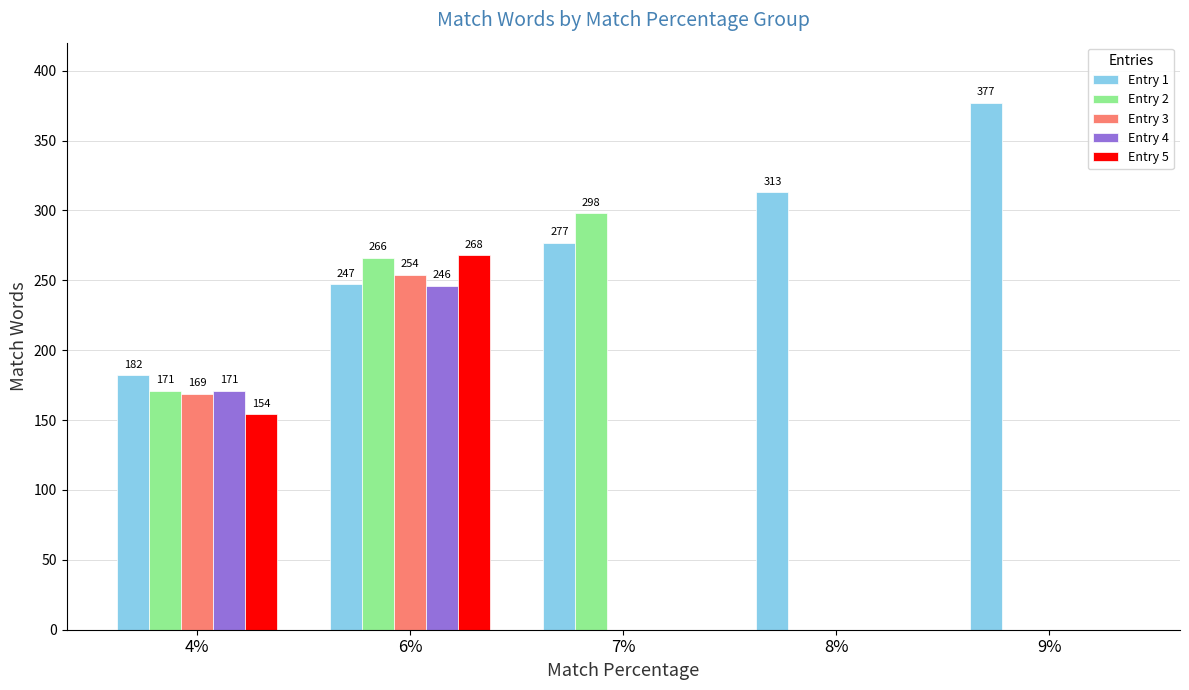

Reading left to right, what are all the values shown in this chart?

Entry 1: 182	247	277	313	377
Entry 2: 171	266	298	0	0
Entry 3: 169	254	0	0	0
Entry 4: 171	246	0	0	0
Entry 5: 154	268	0	0	0